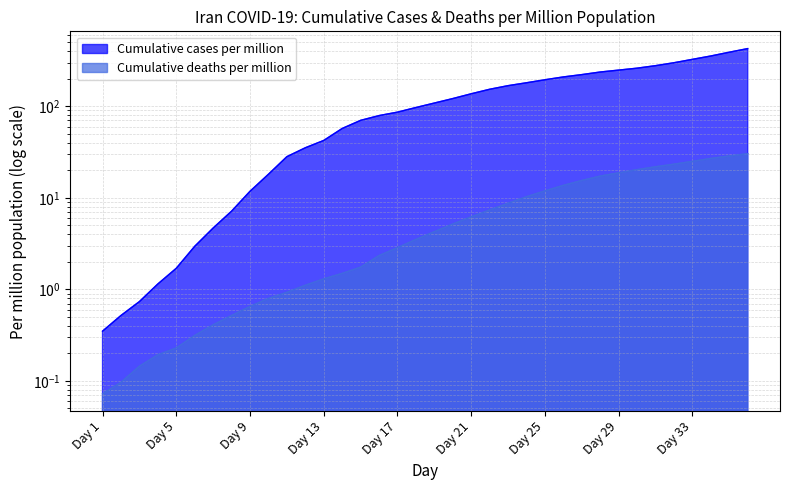

What is the difference between the Cumulative cases per million values at Day 33 and Day 16?

246.4